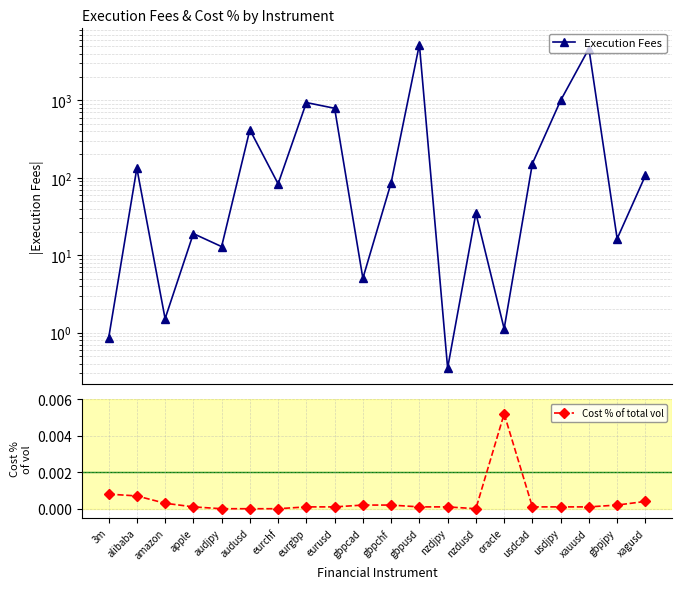

What is the sum of the Execution Fees values at audjpy and gbpjpy?

29.3